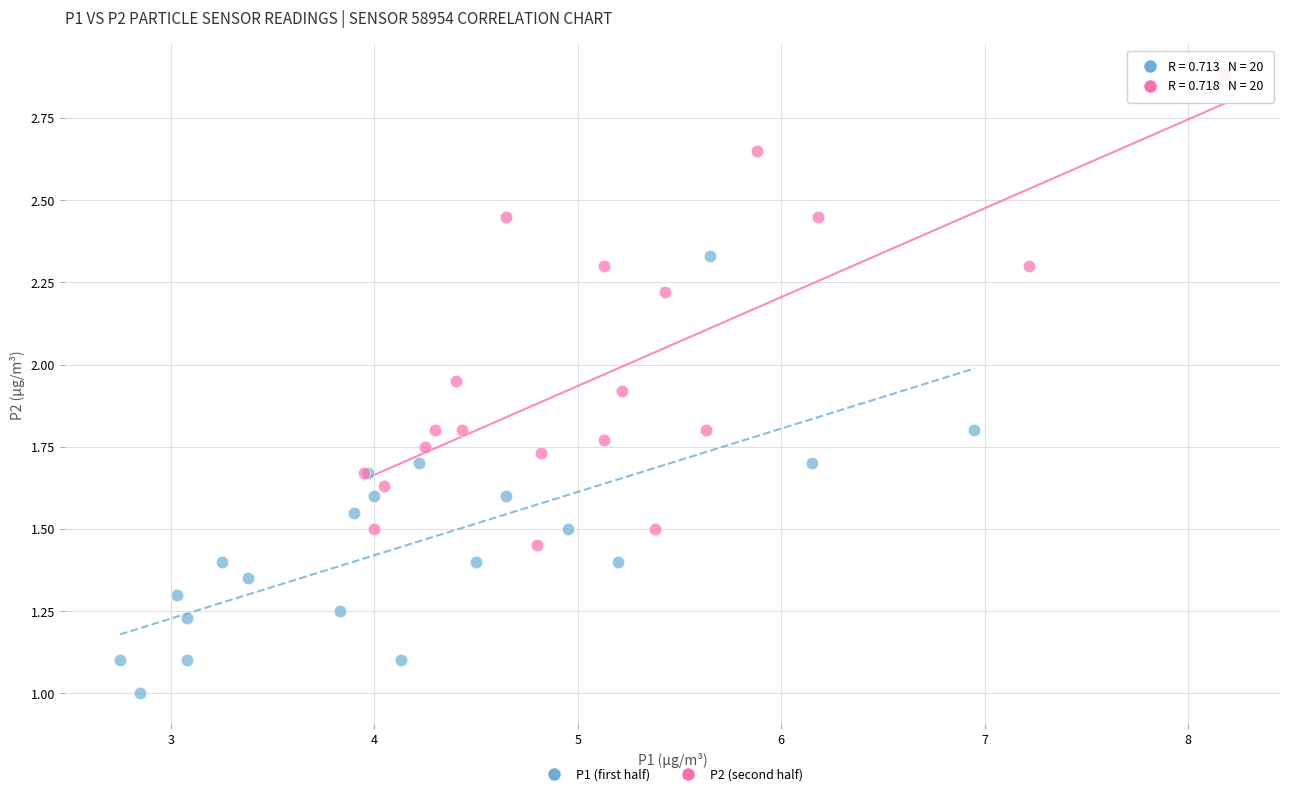

Which series reaches the maximum Y coordinate?

P2 (second half)